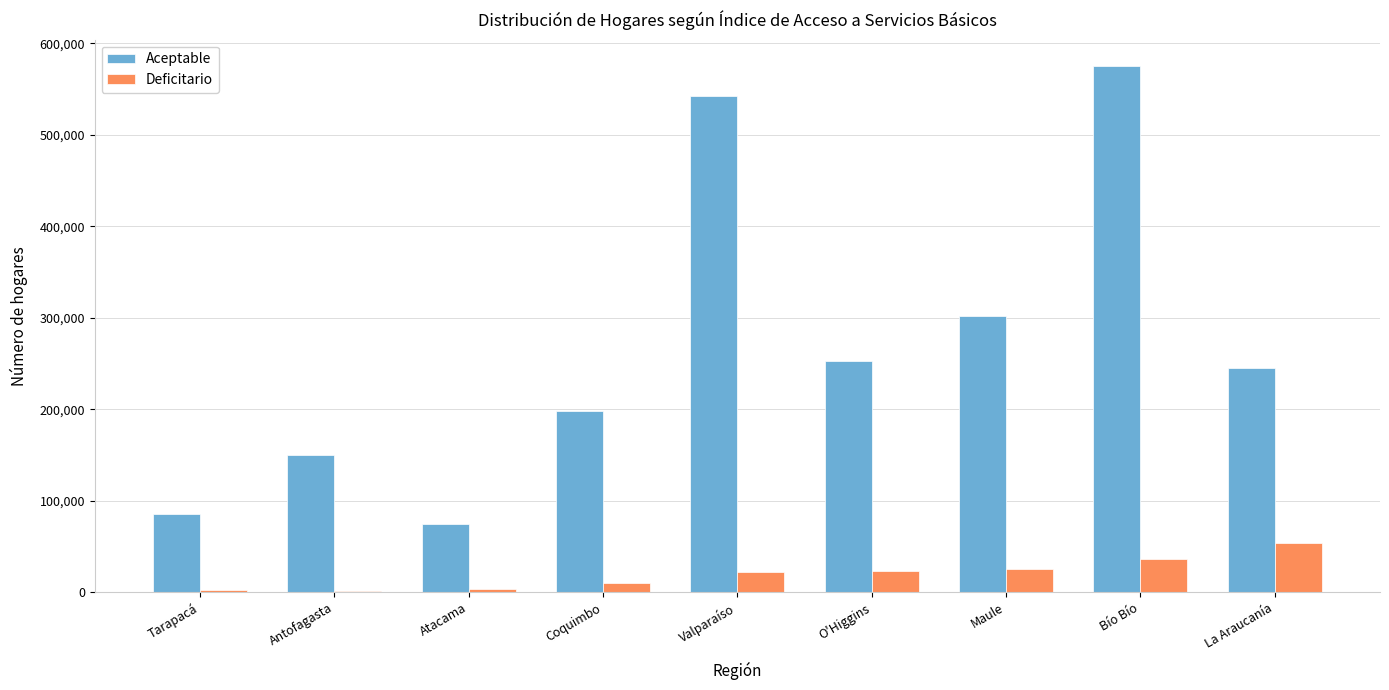

What is the maximum value shown in the chart?

575216